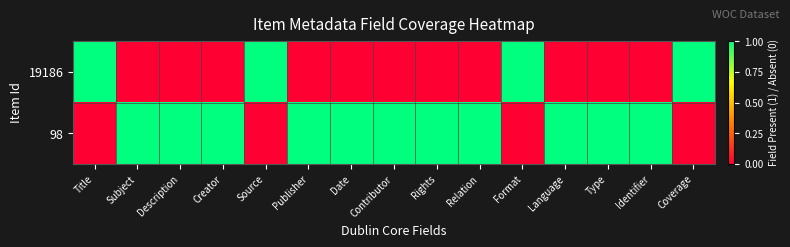

Which series has the widest spread of values?

19186